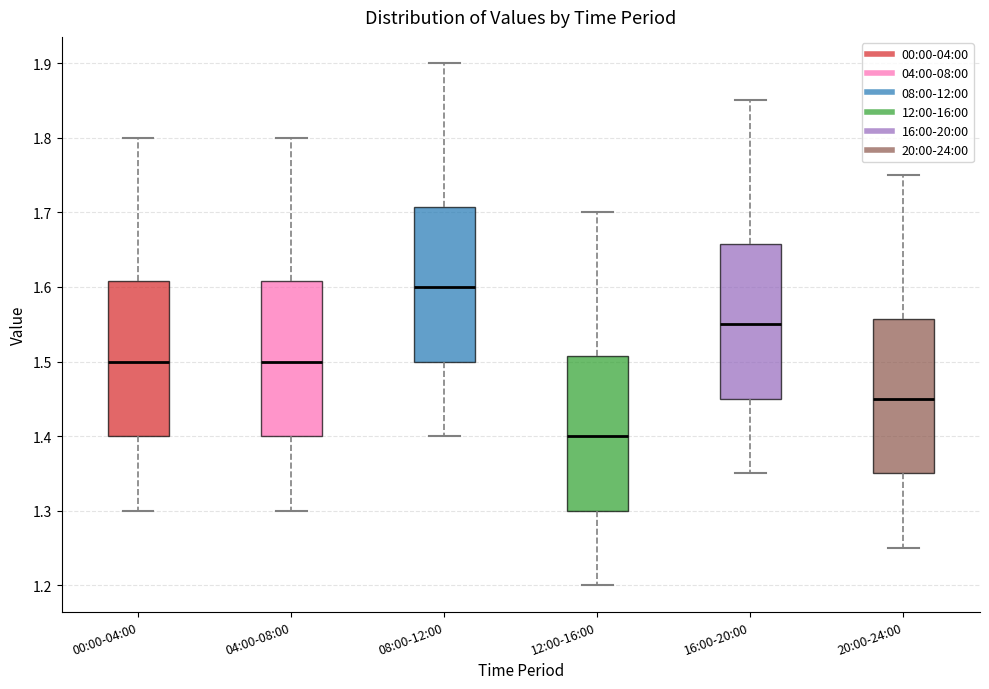

Reading left to right, transcribe this box plot: for each box, give where its median line is, the range the box spans, and where its two whiskers end, as read against the y-axis. The values are not printed on the chart, so give them approximately, as read against the axis.

00:00-04:00: median 1.50, box 1.40 to 1.61, whiskers 1.30 to 1.80
04:00-08:00: median 1.50, box 1.40 to 1.61, whiskers 1.30 to 1.80
08:00-12:00: median 1.60, box 1.50 to 1.71, whiskers 1.40 to 1.90
12:00-16:00: median 1.40, box 1.30 to 1.51, whiskers 1.20 to 1.70
16:00-20:00: median 1.55, box 1.45 to 1.66, whiskers 1.35 to 1.85
20:00-24:00: median 1.45, box 1.35 to 1.56, whiskers 1.25 to 1.75